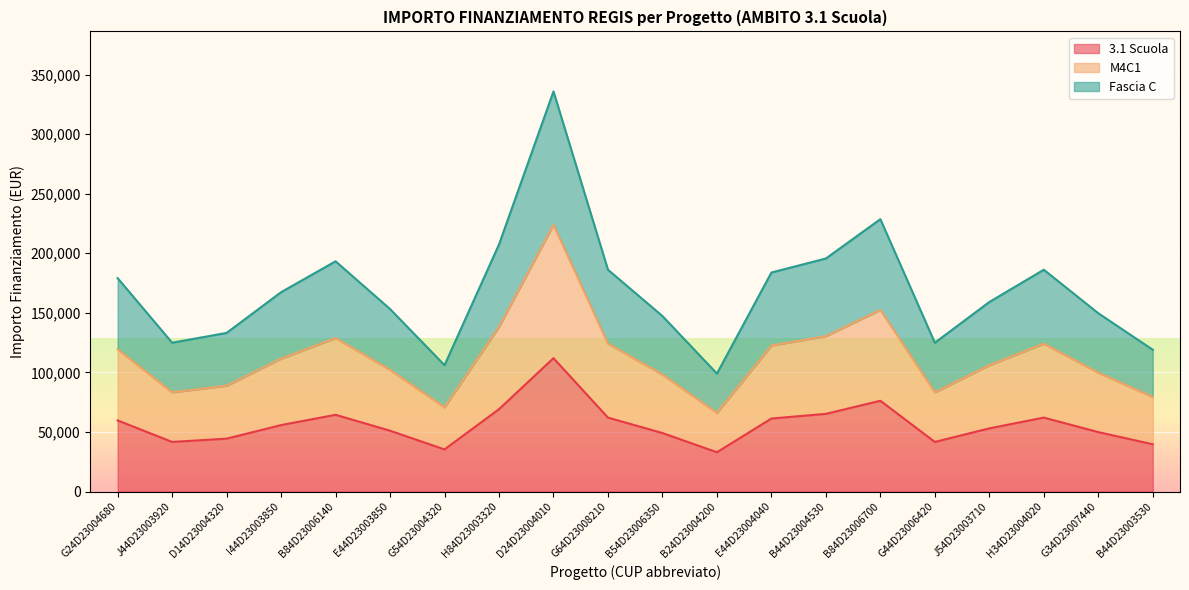

How many values in the Fascia C series exceed 167334?

10